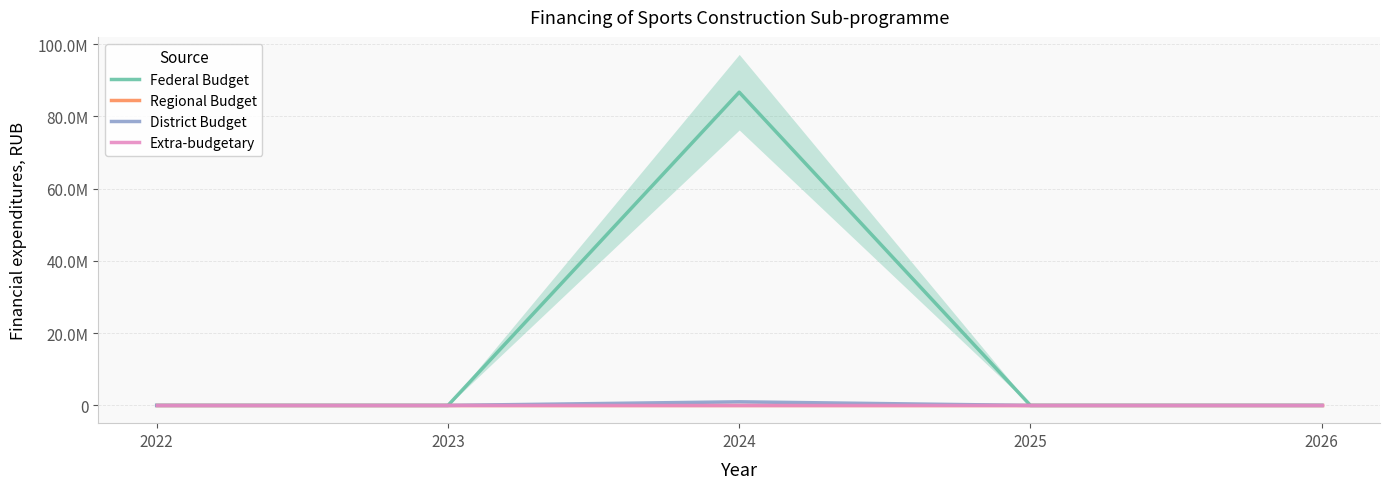

How many series are shown in this chart?

4